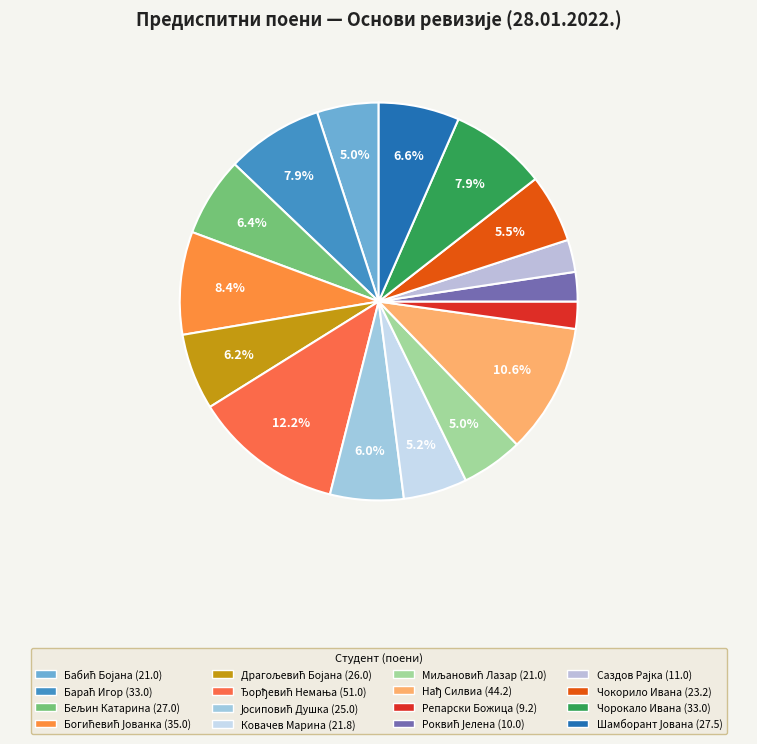

What is the change in value from Бељин Катарина to Чорокало Ивана?

+6.0